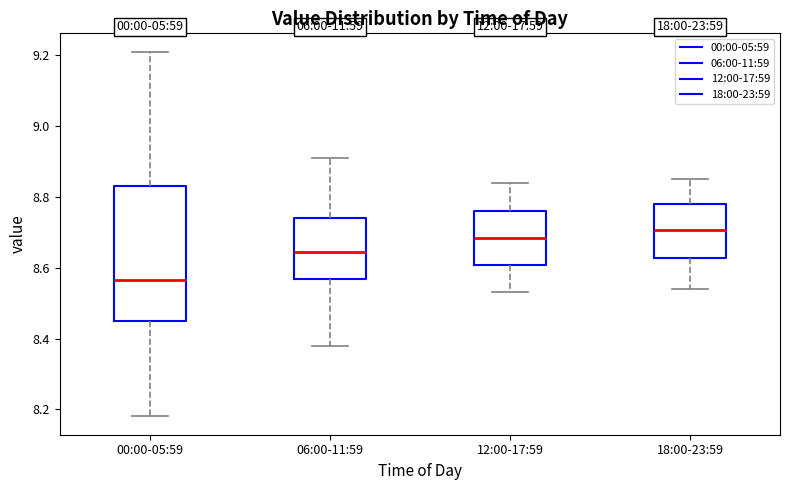

Which box has the highest median line?

18:00-23:59